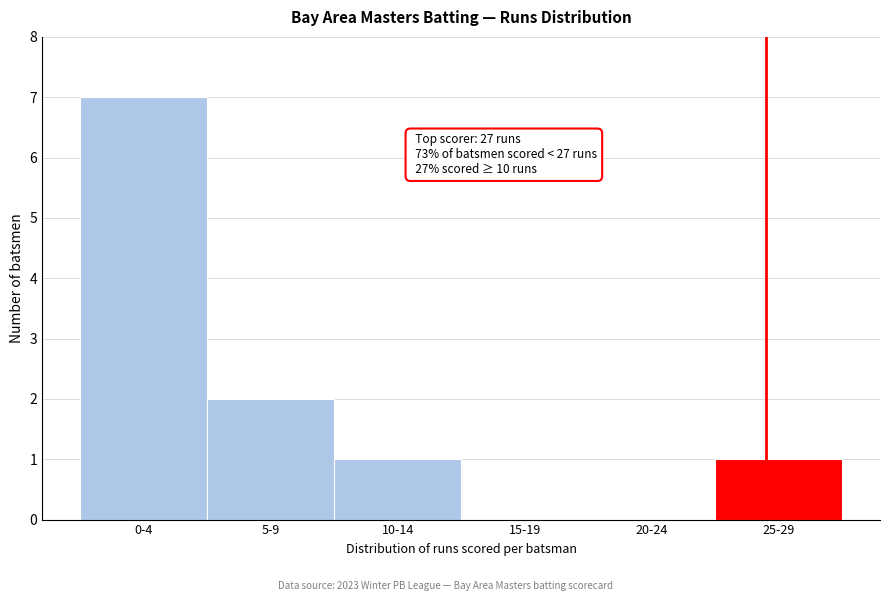

Reading right to left, what are all the values shown in this chart?

25-29=1	20-24=0	15-19=0	10-14=1	5-9=2	0-4=7